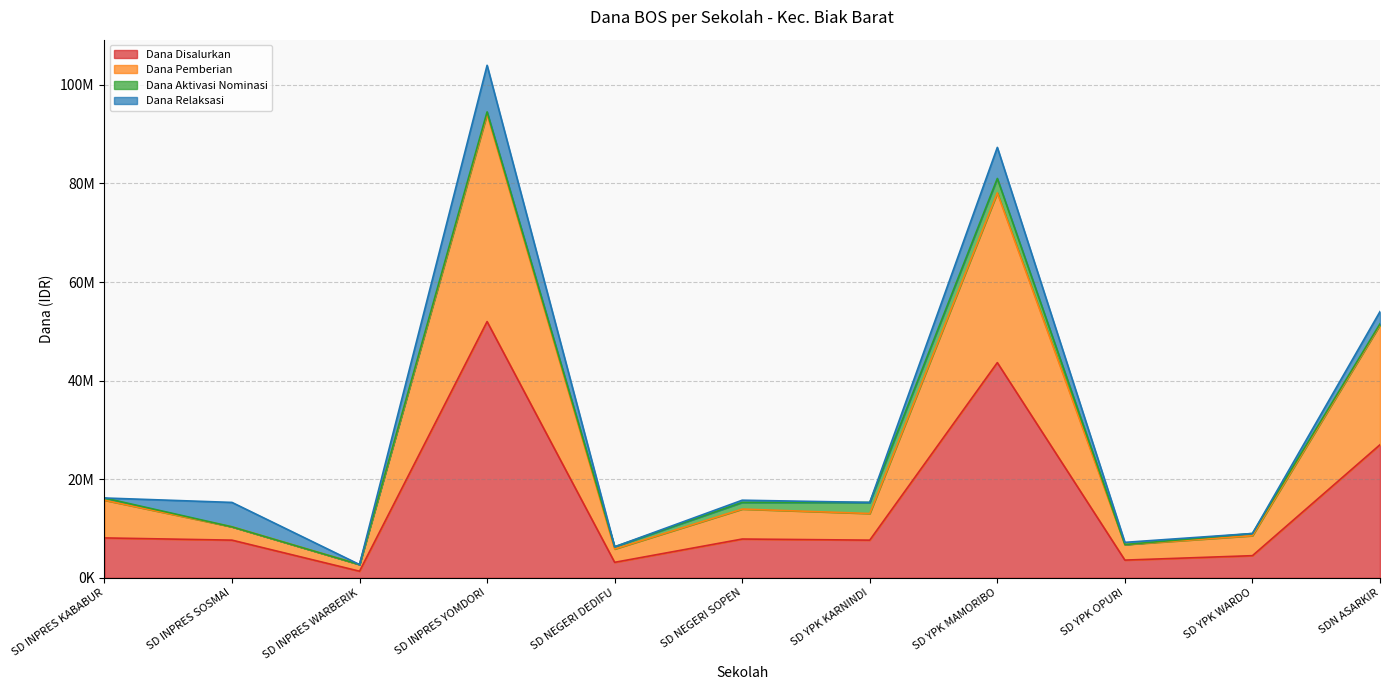

The Dana Pemberian series shows 74231644 at SDN ASARKIR. True or false?

False